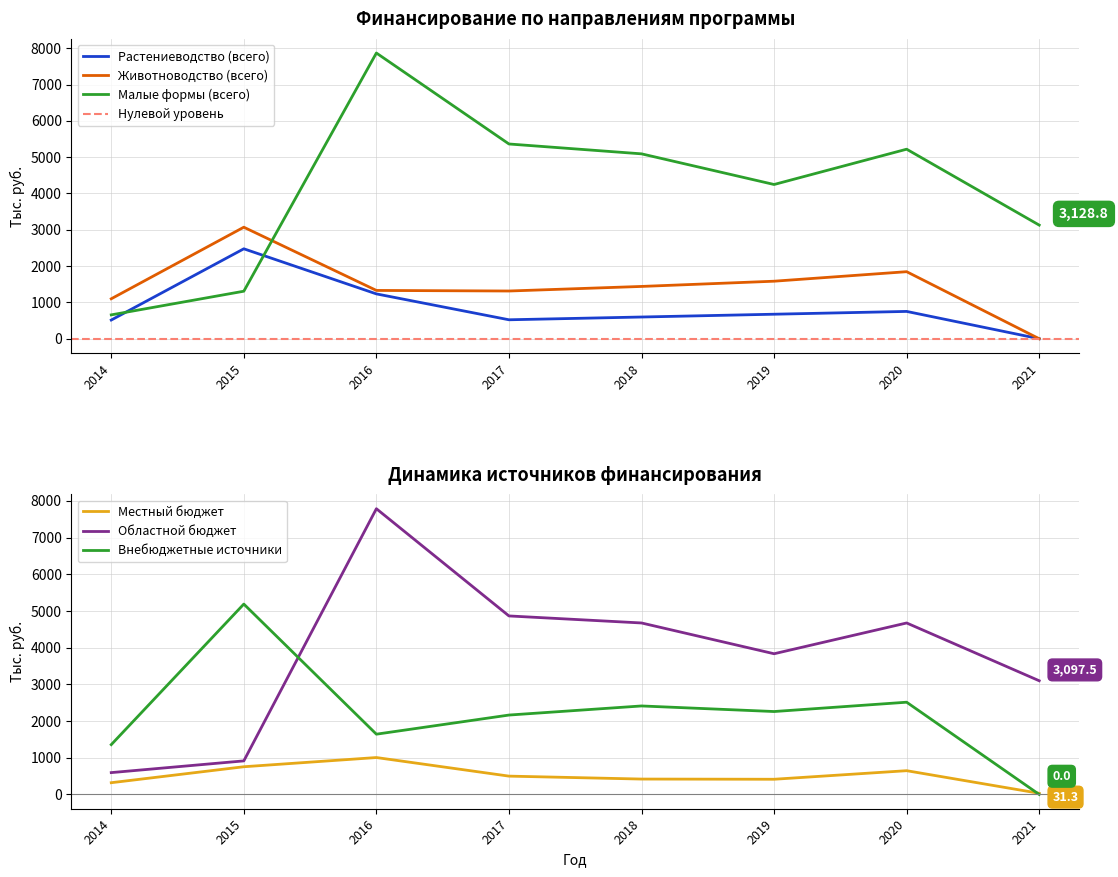

What value does the Малые формы (всего) series have at 2021?

3128.8